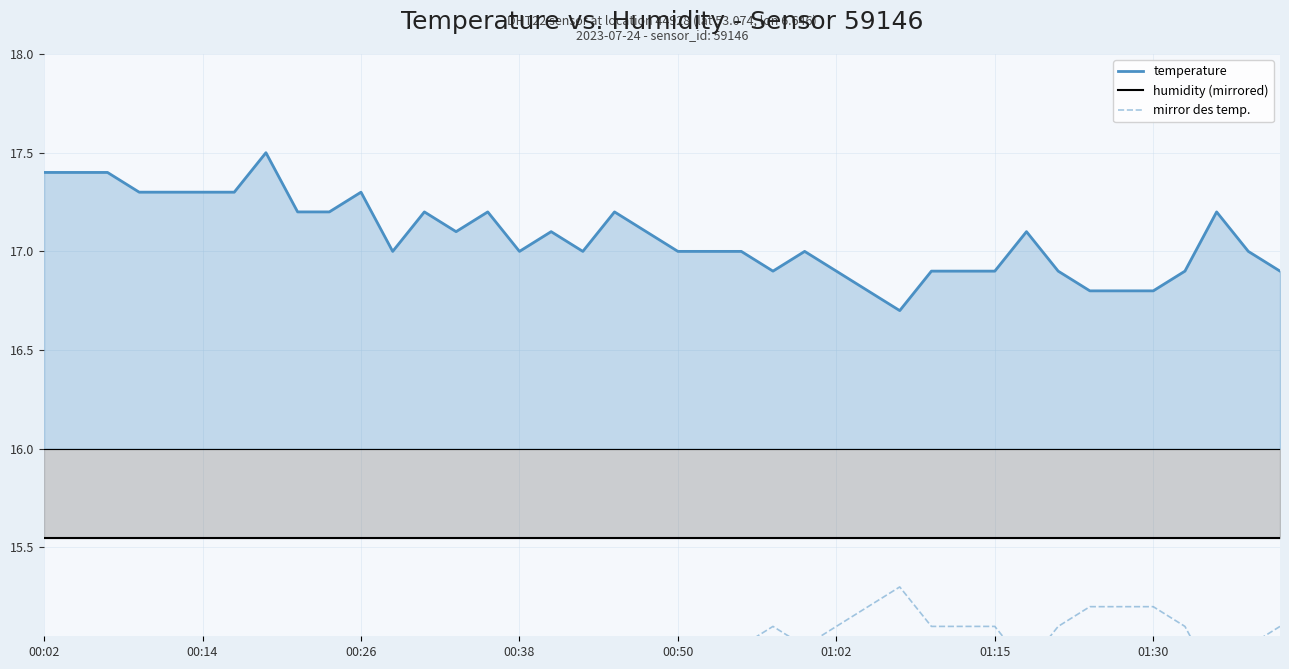

List the series in order of their overall mean, highest first.

temperature, humidity (mirrored), mirror des temp.